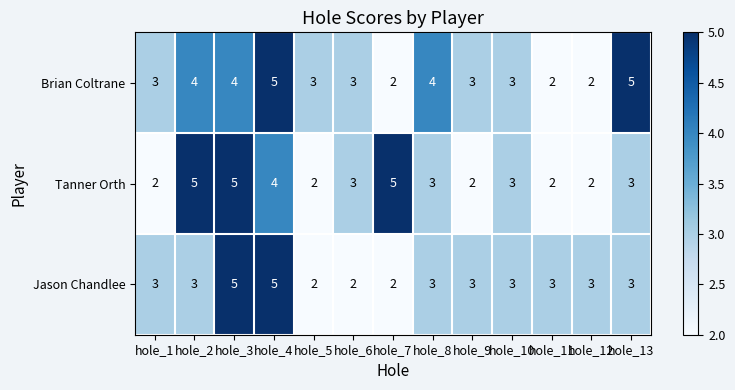

At how many categories does at least one series exceed 2?

13